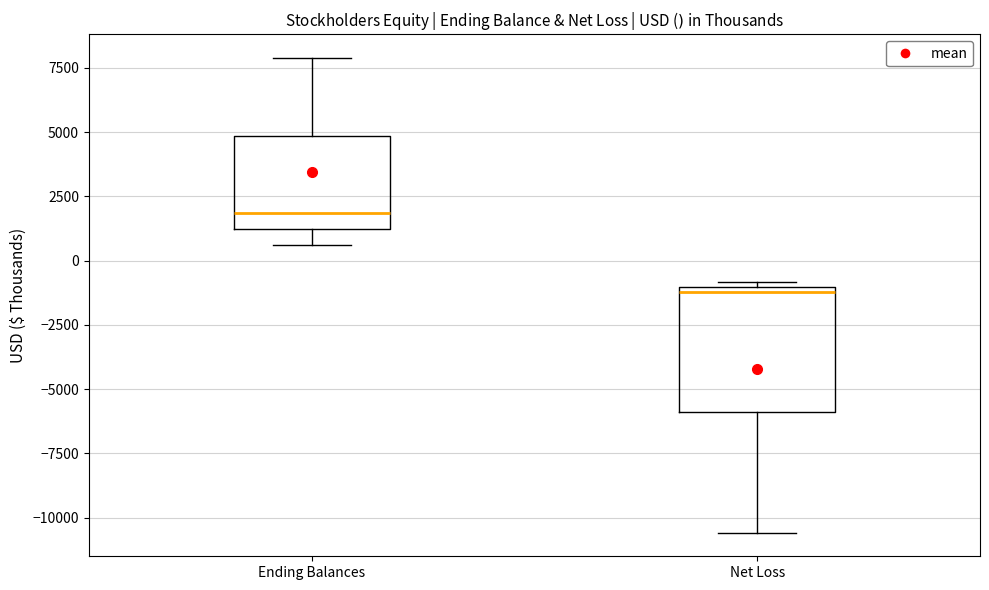

Which box has the lowest median line?

Net Loss